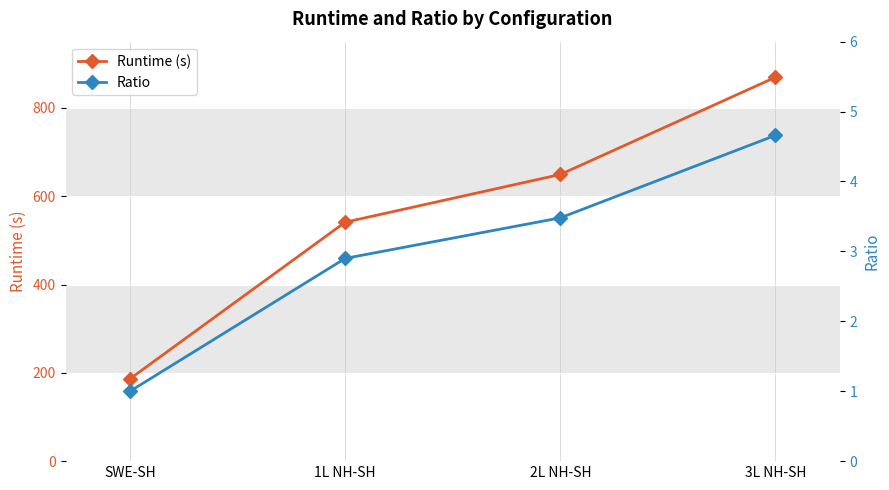

Which series has the largest range (max minus min)?

Runtime (s)